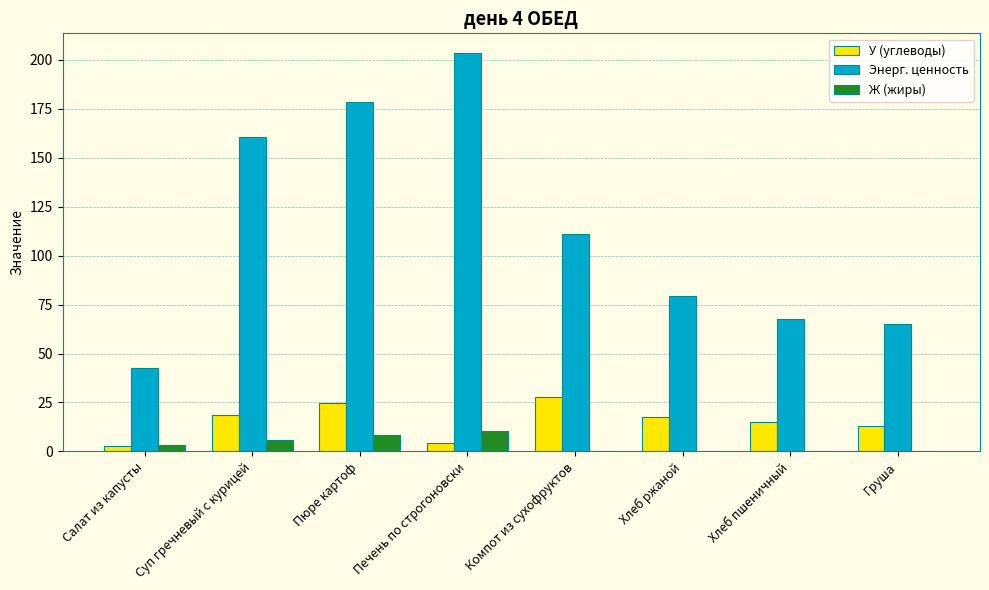

Is it true that Энерг. ценность equals 69.6 at Суп гречневый с курицей?

False